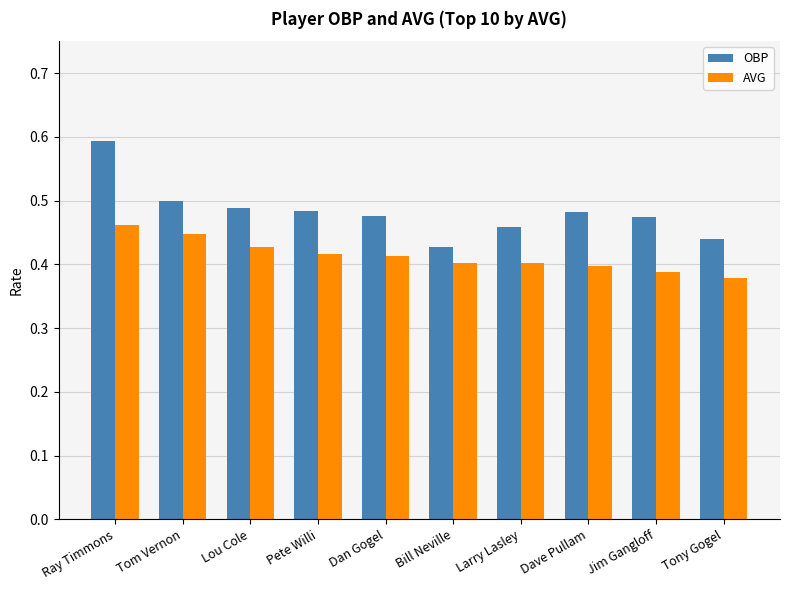

Which series has the widest spread of values?

OBP